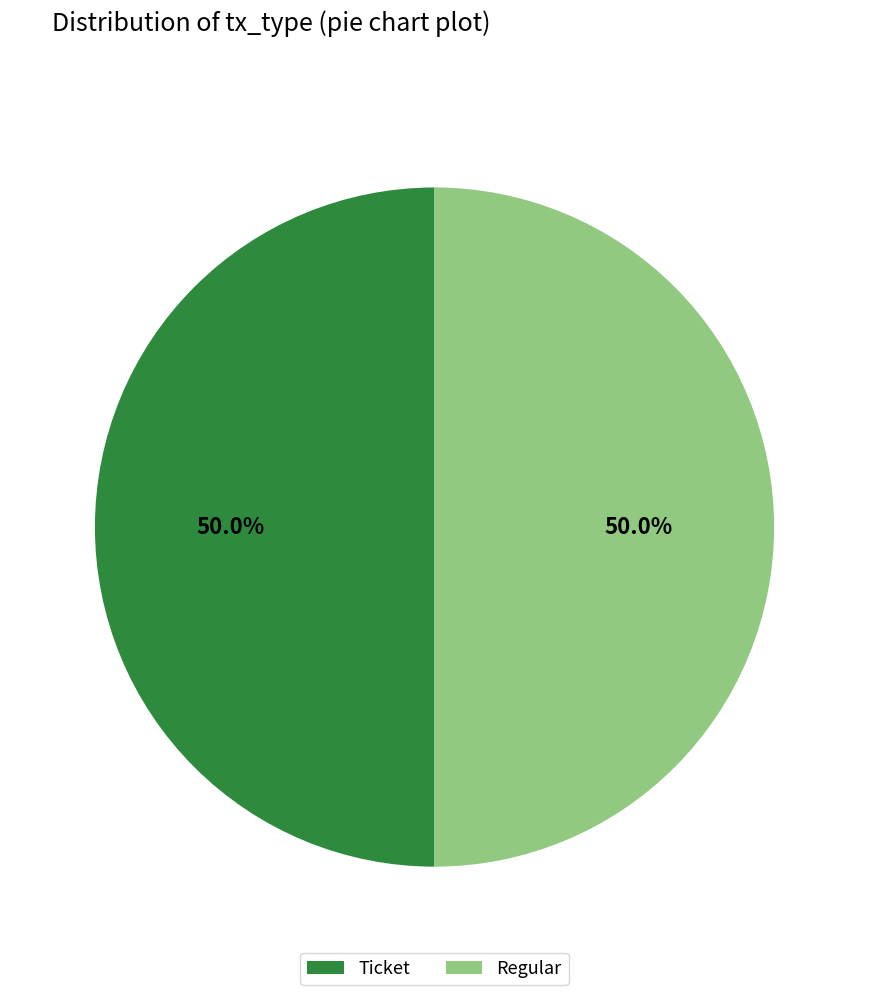

What is the ratio of the value at Regular to the value at Ticket?

1.0